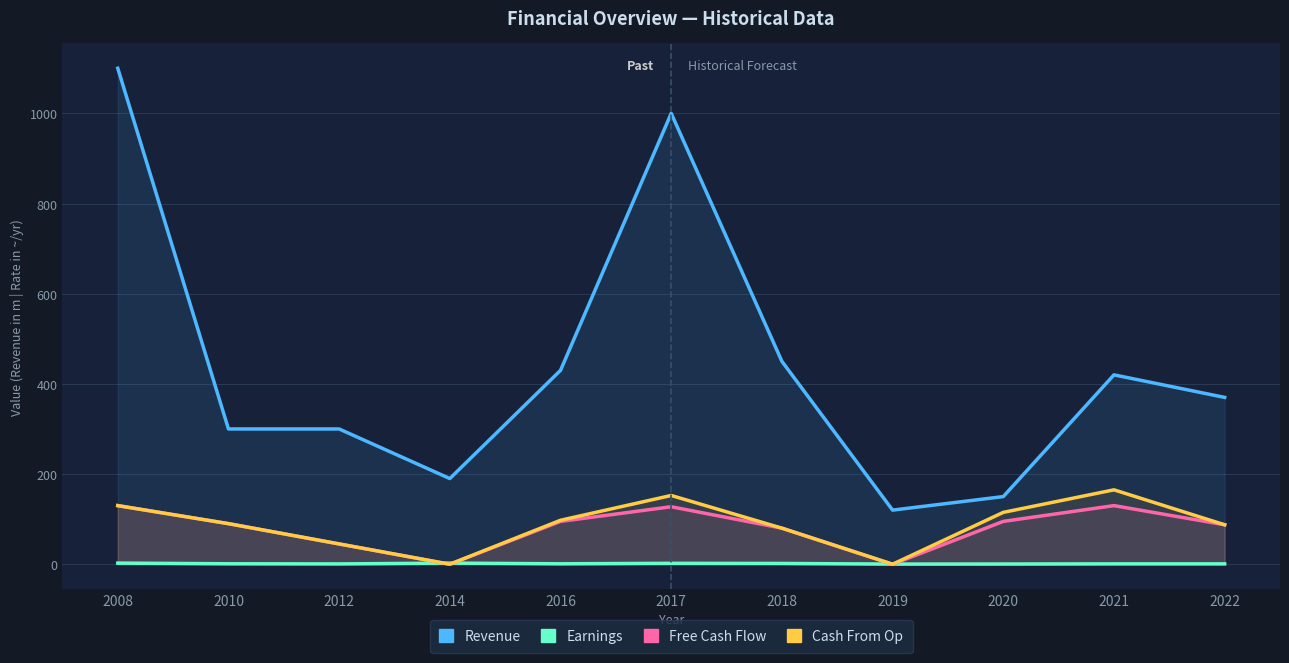

True or false: Free Cash Flow and Revenue intersect in this chart.

False